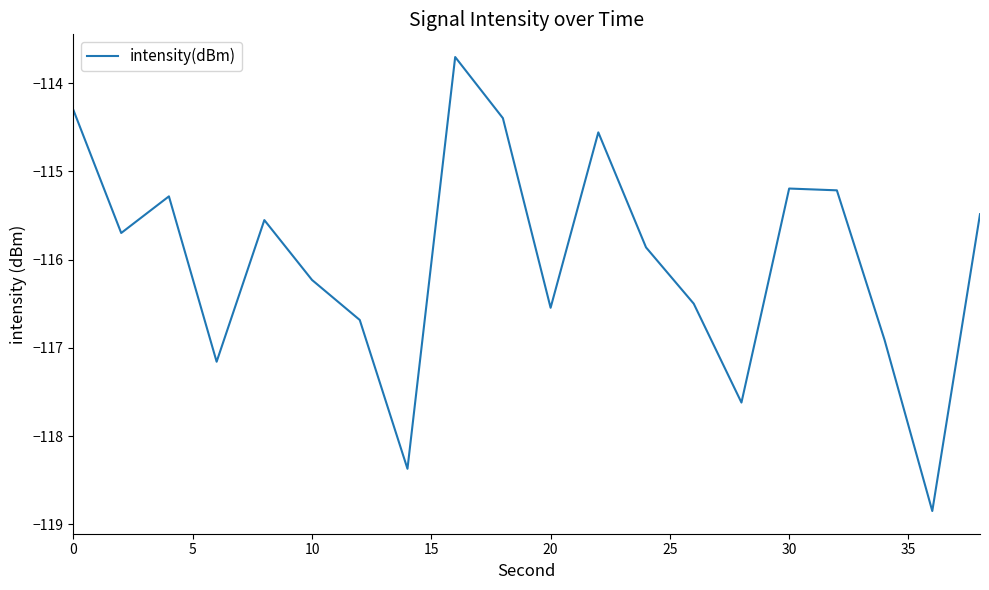

Count the number of values greater than -115.

4